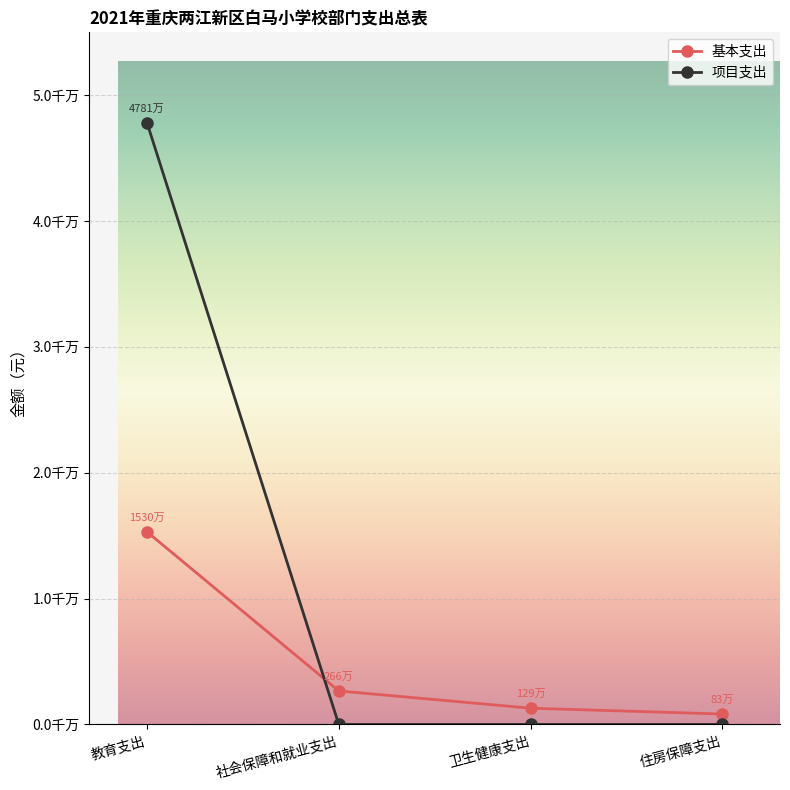

What are all the series names shown in the legend?

基本支出, 项目支出